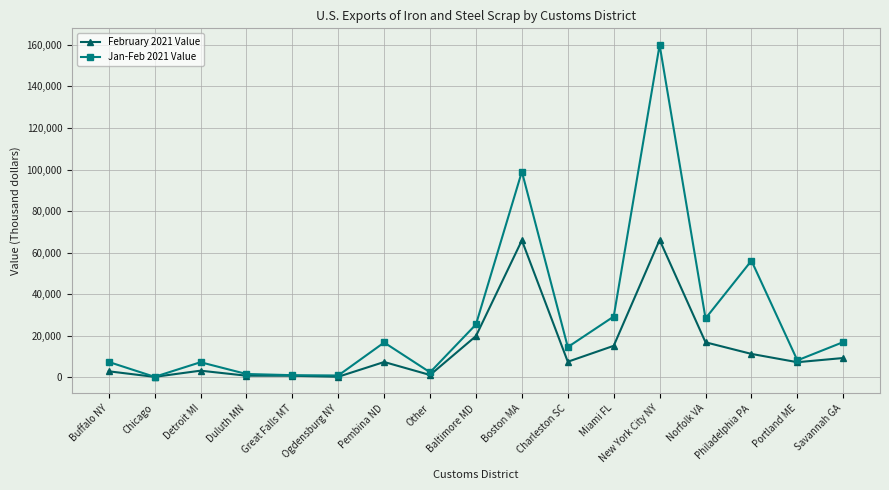

What is the difference between the highest and lowest values at Boston MA?

33100